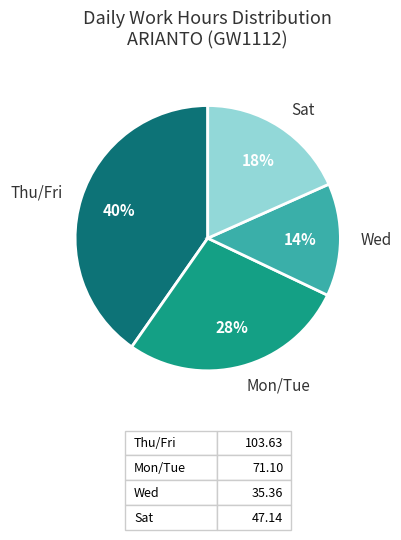

True or false: Sat accounts for 18% of the total.

True